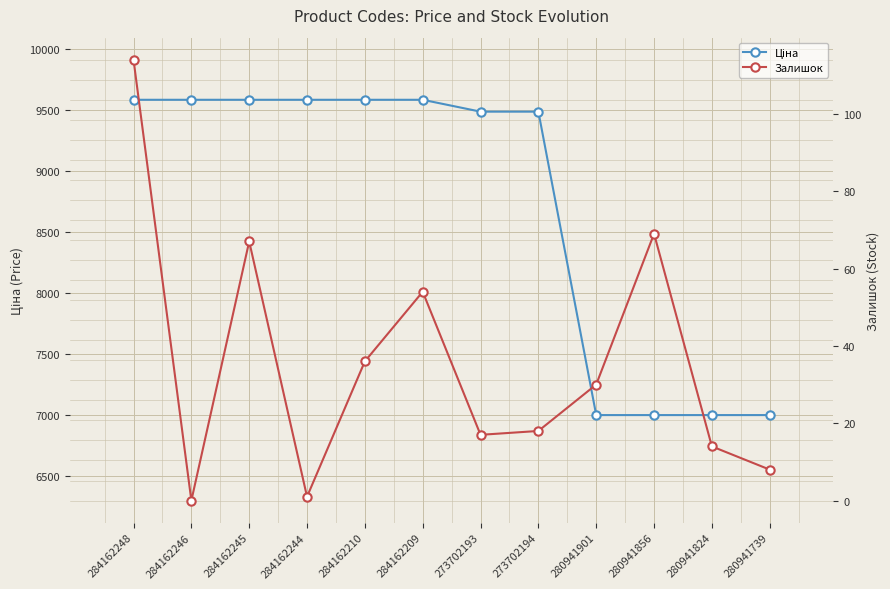

What is the greatest value displayed?

9585.4